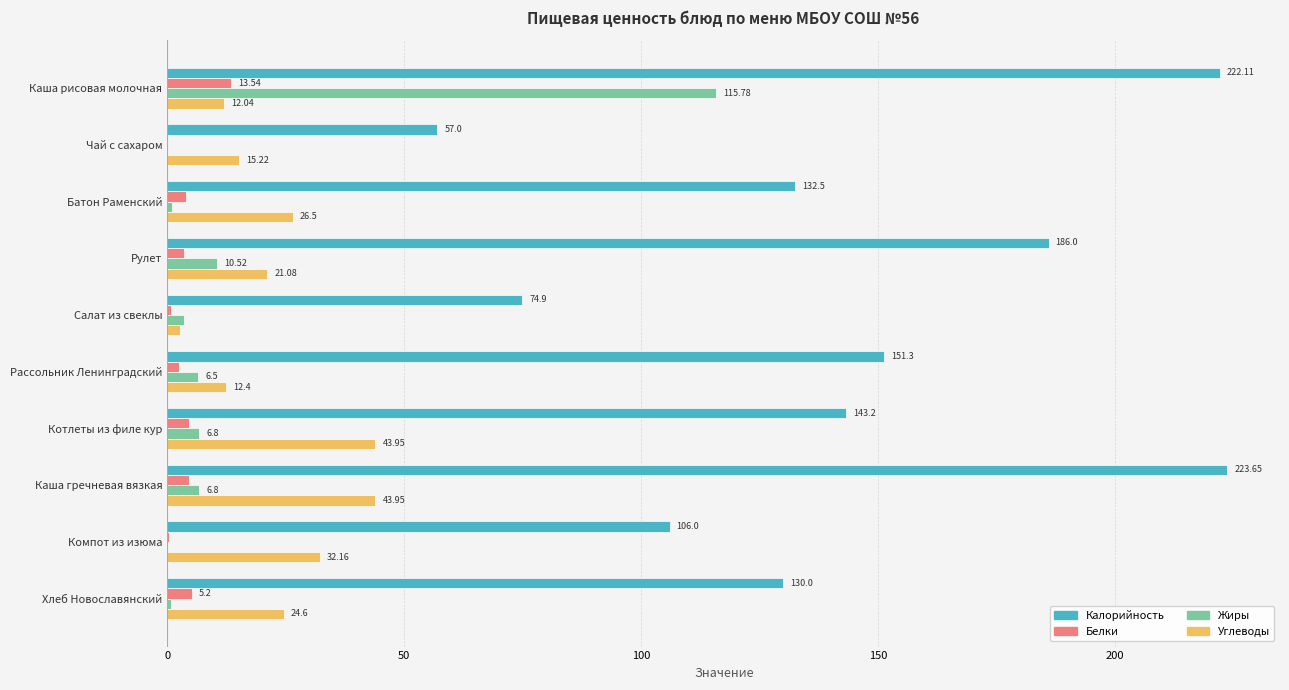

What are all the series names shown in the legend?

Калорийность, Белки, Жиры, Углеводы